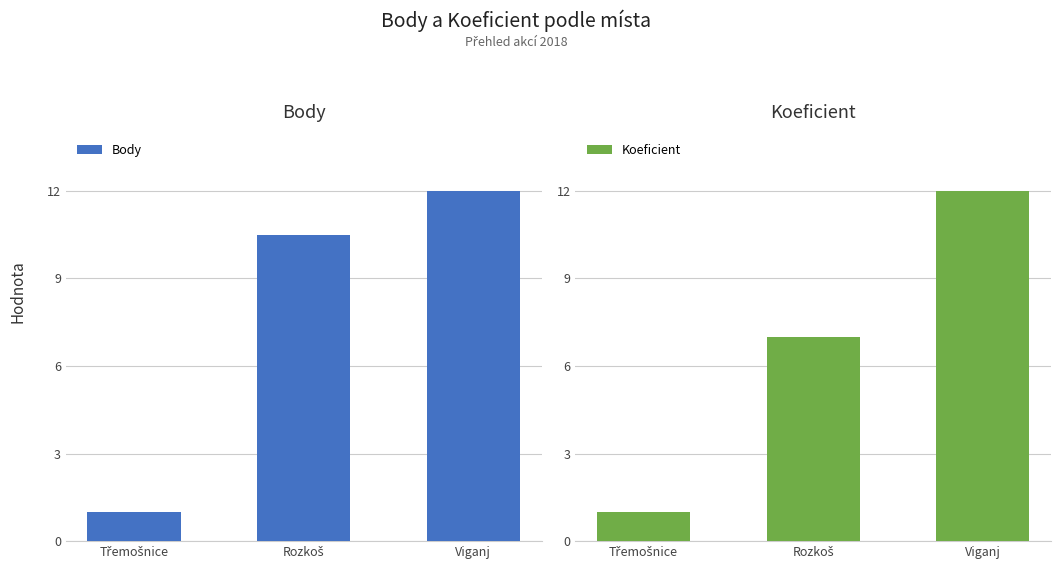

The value of Koeficient at Viganj is 12.0. True or false?

True